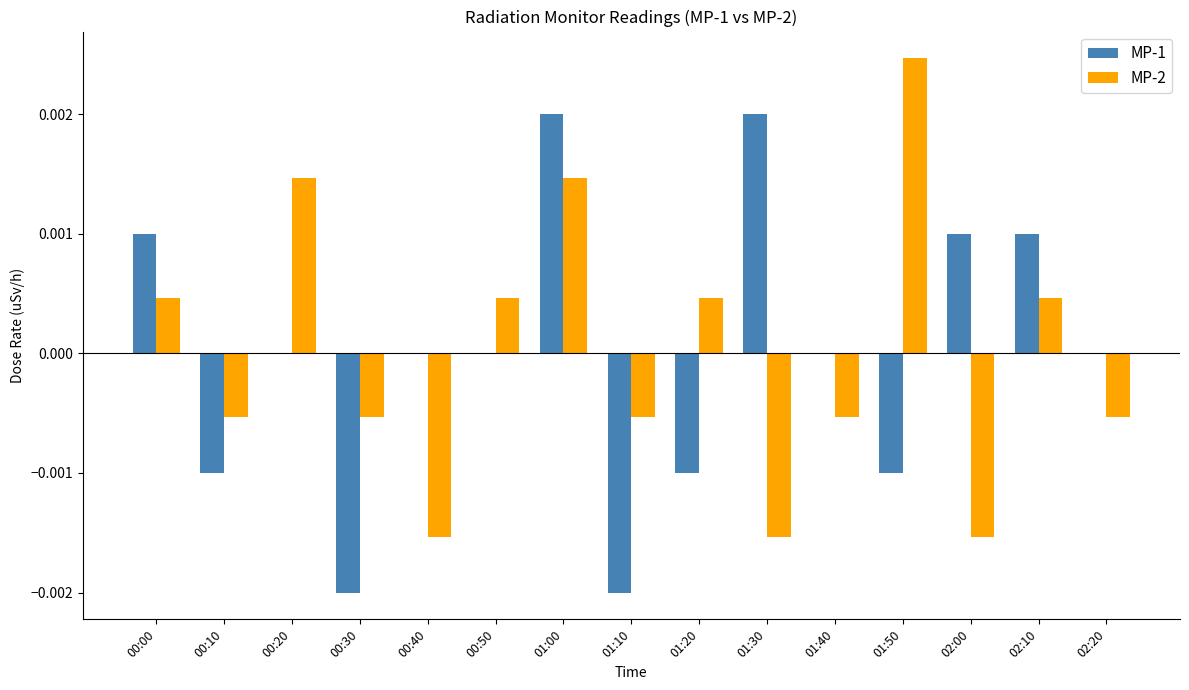

The value of MP-2 at 00:50 is 0.0. True or false?

True